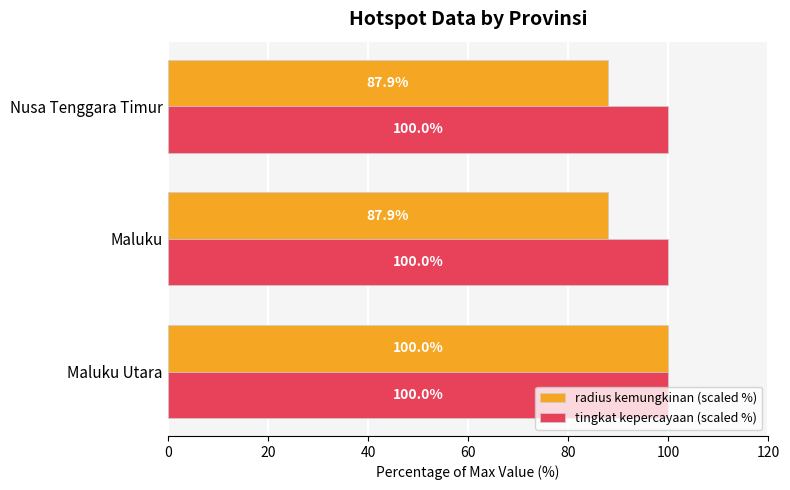

The radius kemungkinan (scaled %) series shows 87.9 at Nusa Tenggara Timur. True or false?

True